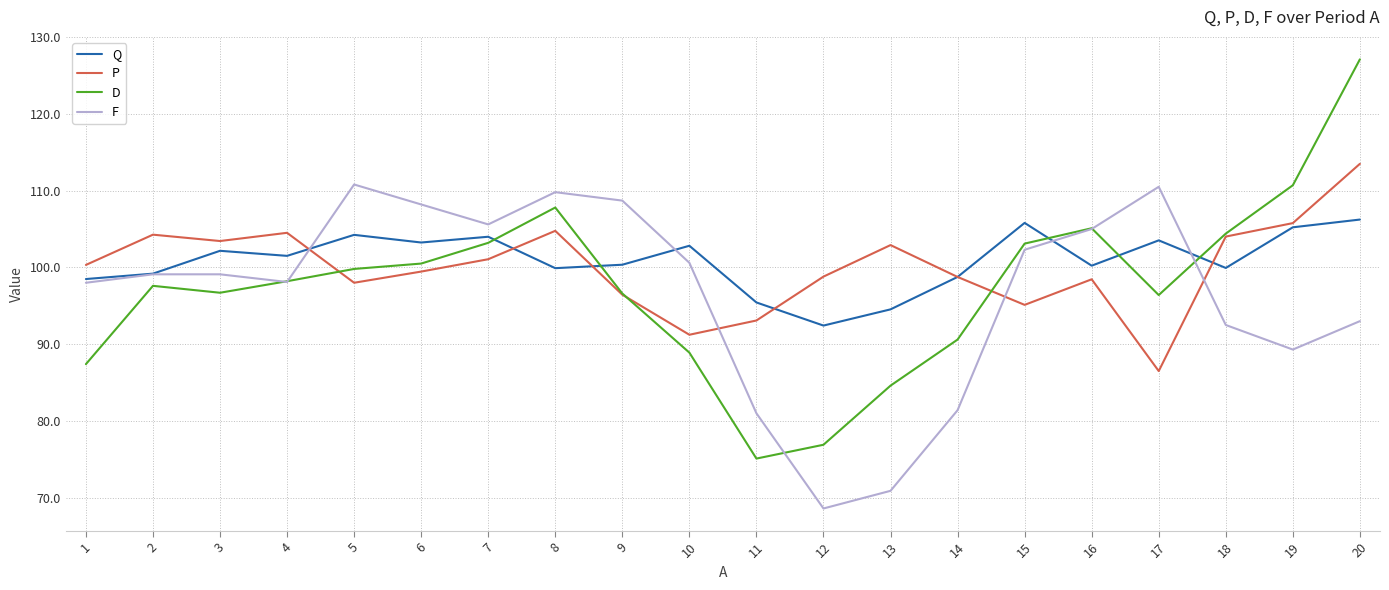

Between 8 and 14, which series saw the biggest shift?

F